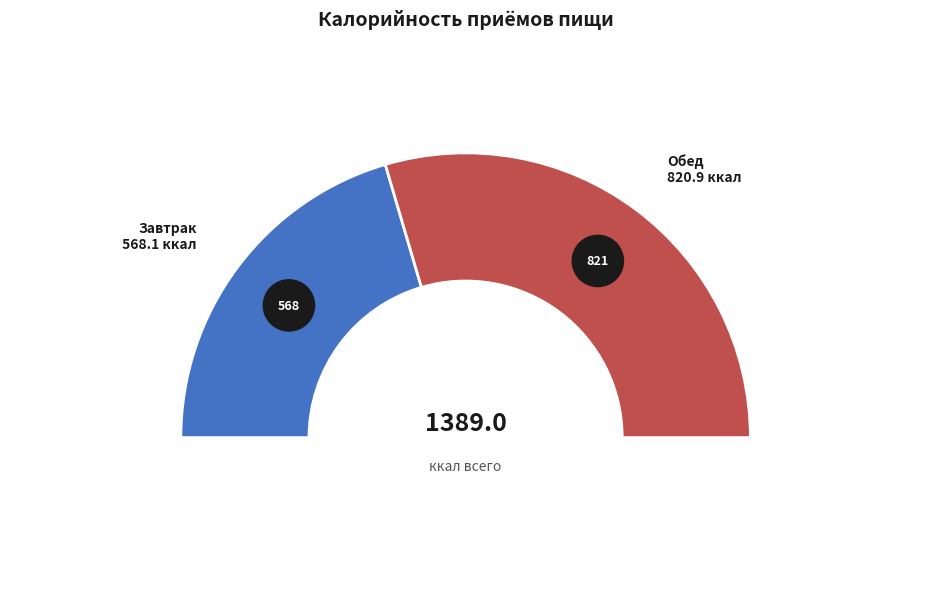

Rank the categories by value from lowest to highest.

Завтрак, Обед